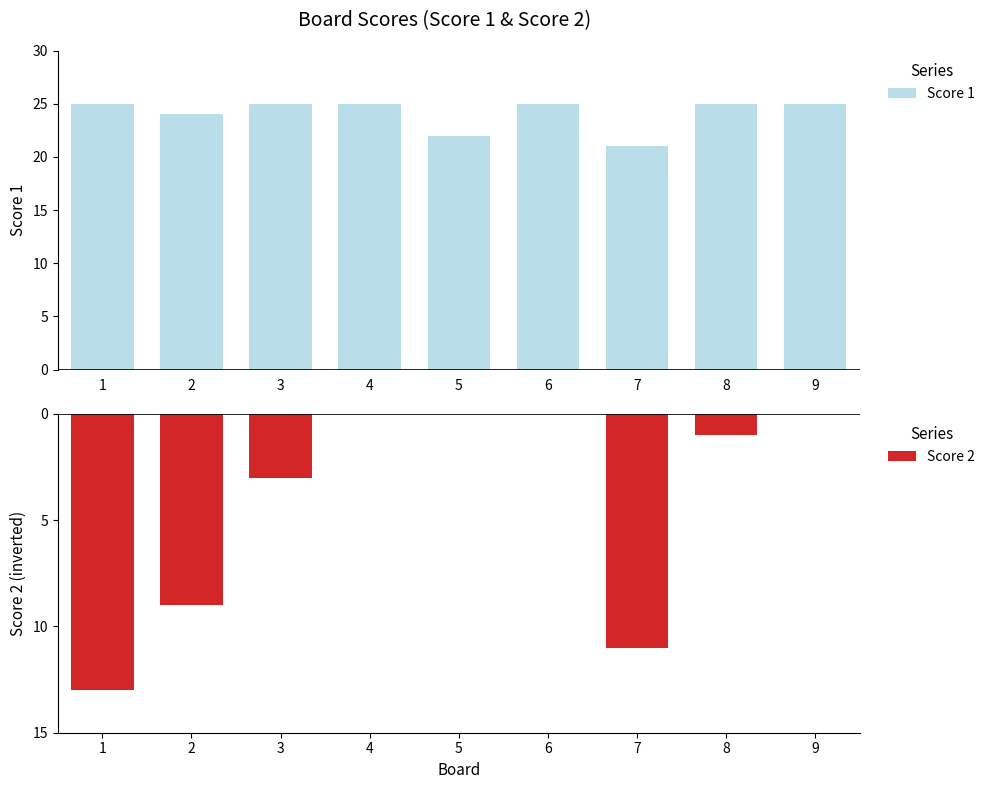

What is the average value of the Score 2 series?

-4